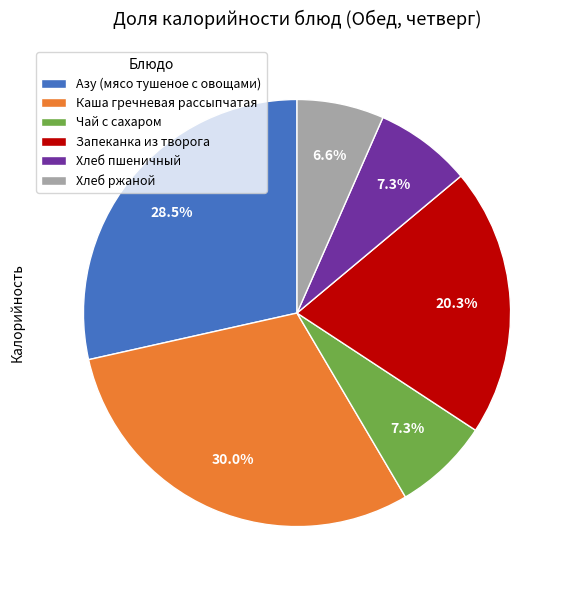

Which slice is the largest?

Каша гречневая рассыпчатая